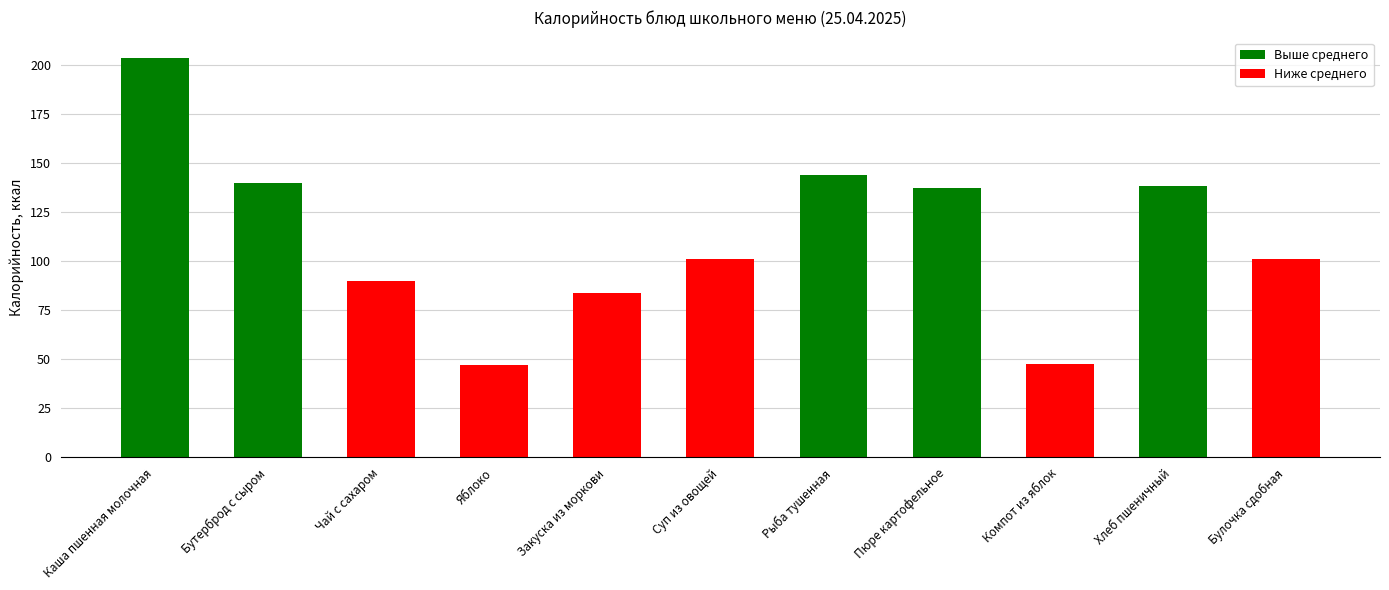

What is the smallest value displayed?

47.0